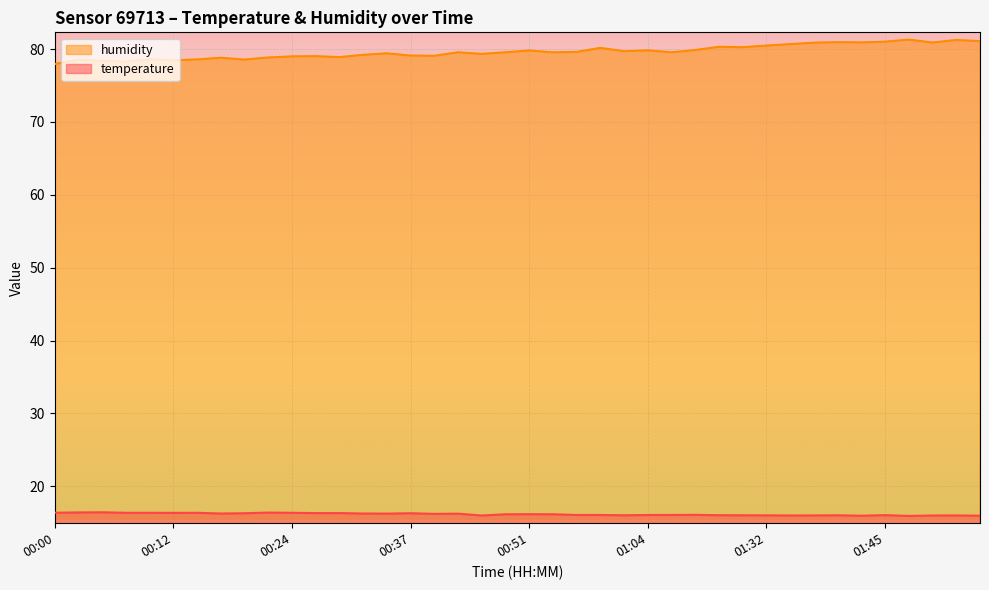

Which series has the largest total across all categories?

humidity